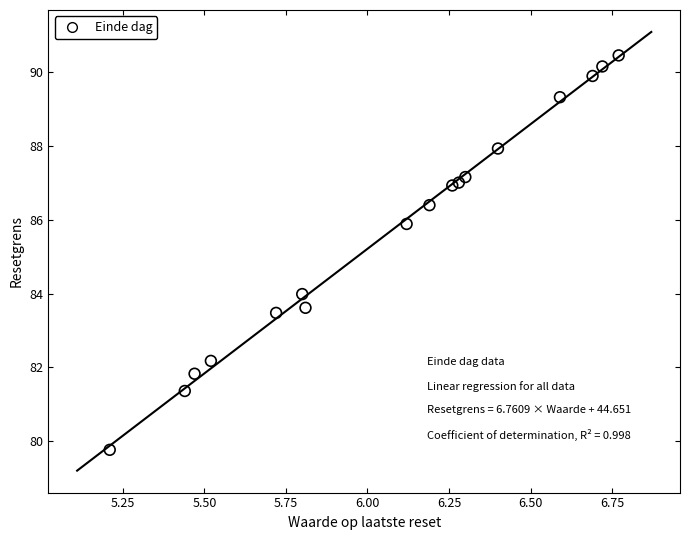

What is the range of X values (max minus min)?

1.6